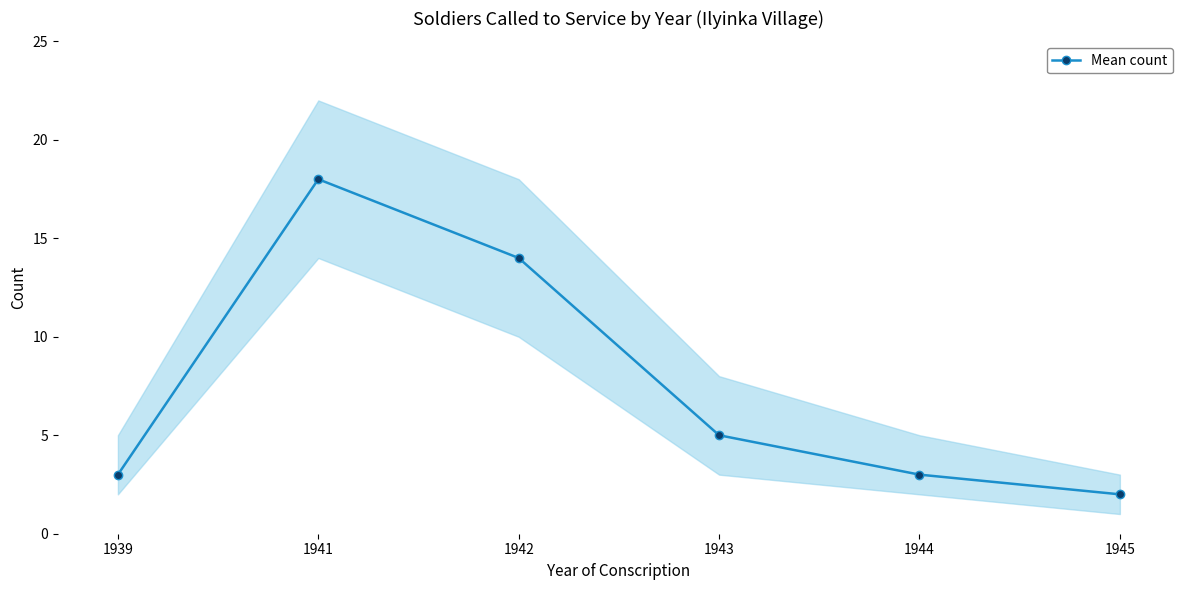

Is it true that the value at 1943 is 5?

True